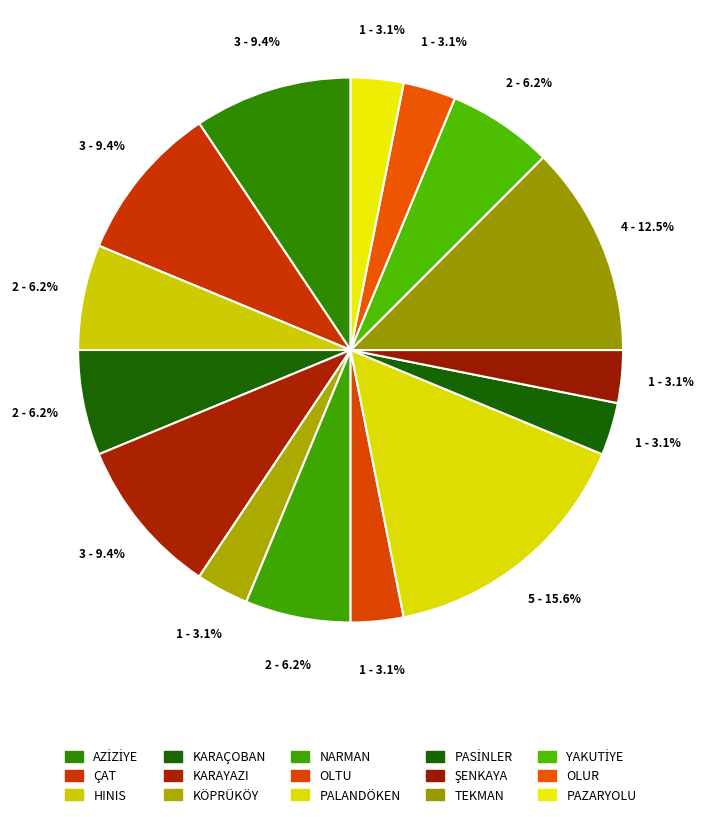

Rank the categories by value from highest to lowest.

PALANDÖKEN, TEKMAN, AZİZİYE, ÇAT, KARAYAZI, HINIS, KARAÇOBAN, NARMAN, YAKUTİYE, KÖPRÜKÖY, OLTU, PASİNLER, ŞENKAYA, OLUR, PAZARYOLU